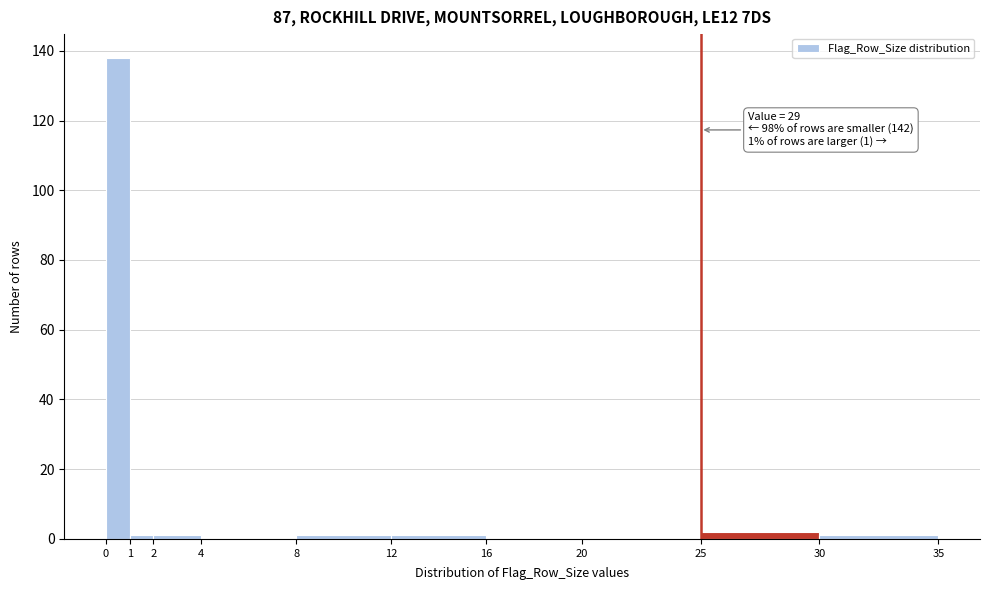

Which range on the x-axis has the tallest bar?

0 to 1